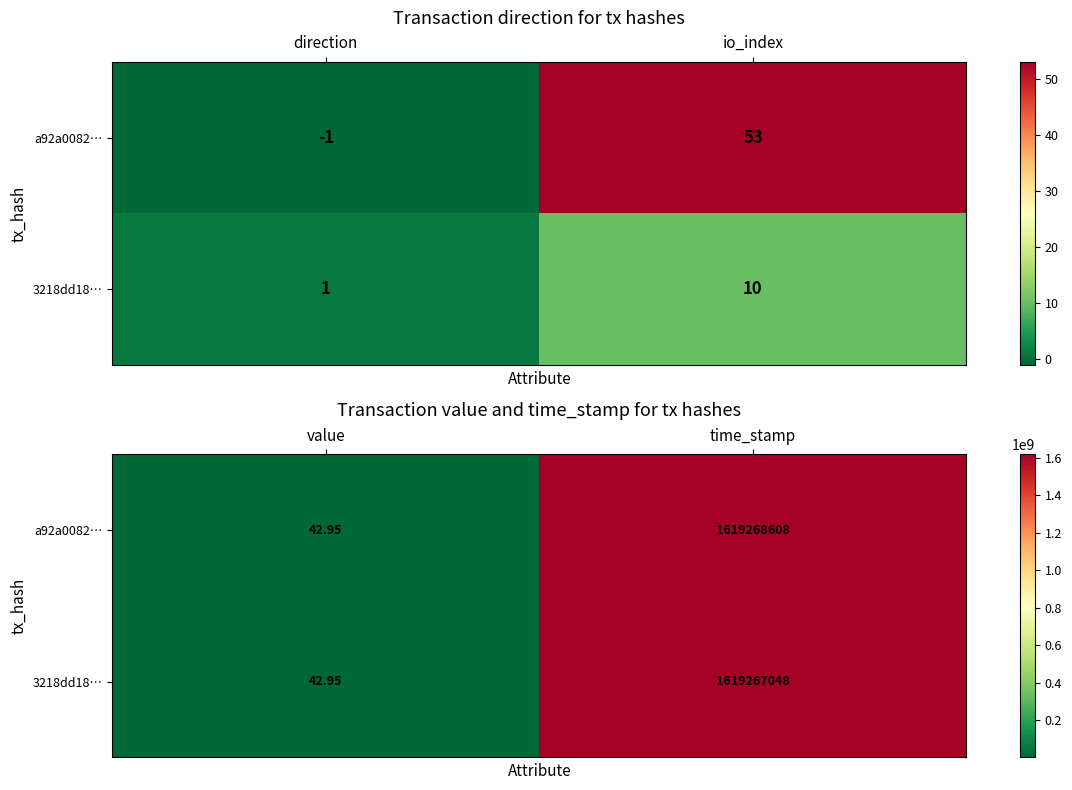

List the series in order of their overall mean, lowest first.

3218dd18…, a92a0082…